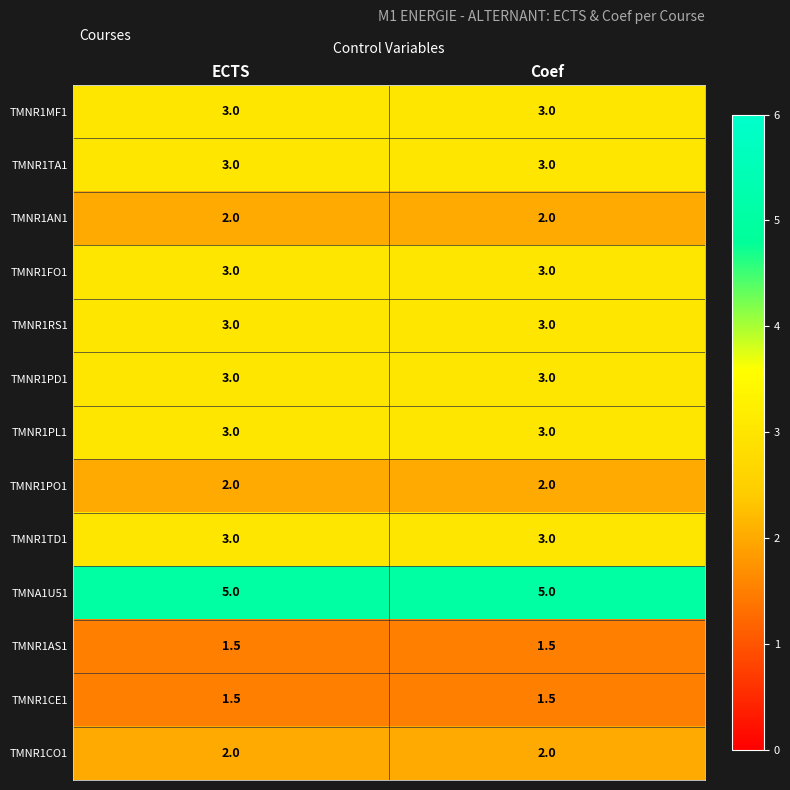

What is the sum of the TMNR1TD1 values at Coef and ECTS?

6.0